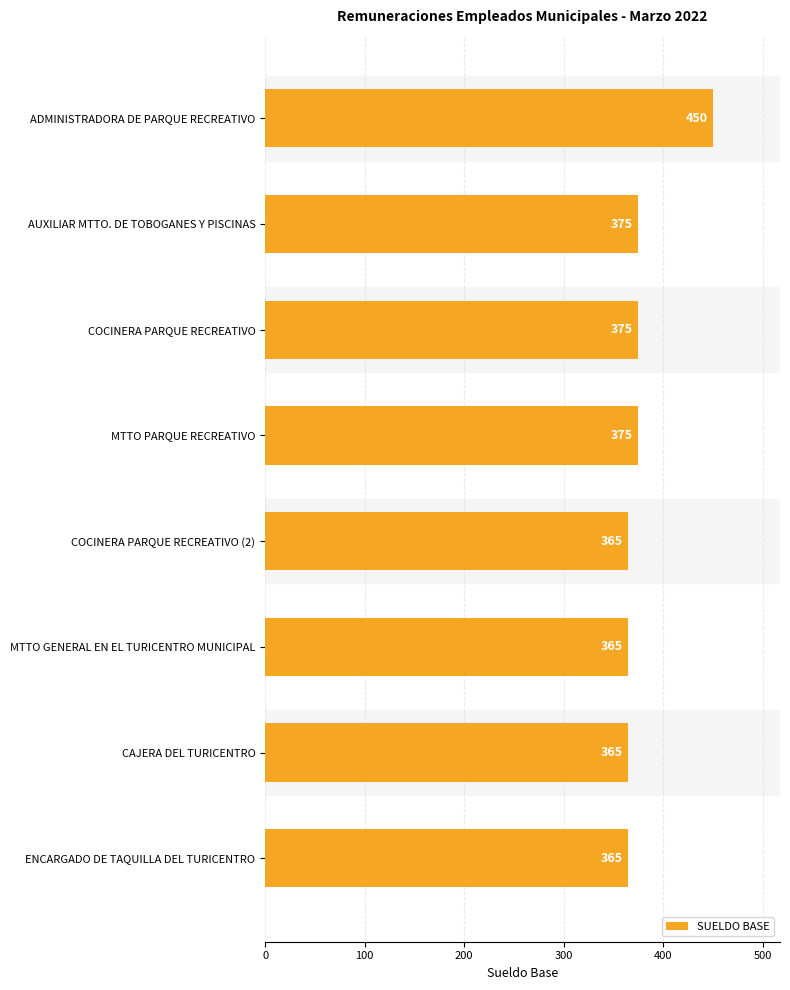

What is the value of the 5th bar from the top?

365